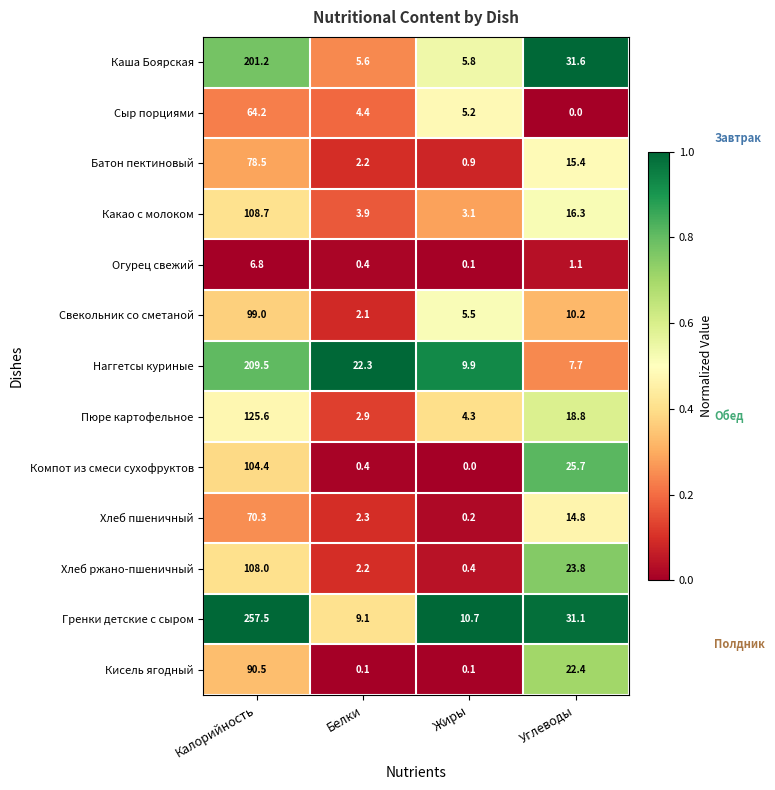

What is the difference between the maximum and second lowest values in the Батон пектиновый series?

76.3